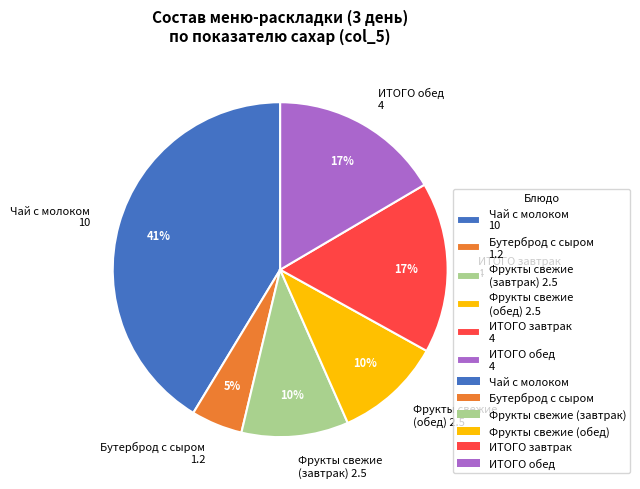

To the nearest percent, what portion does Чай с молоком represent?

41%